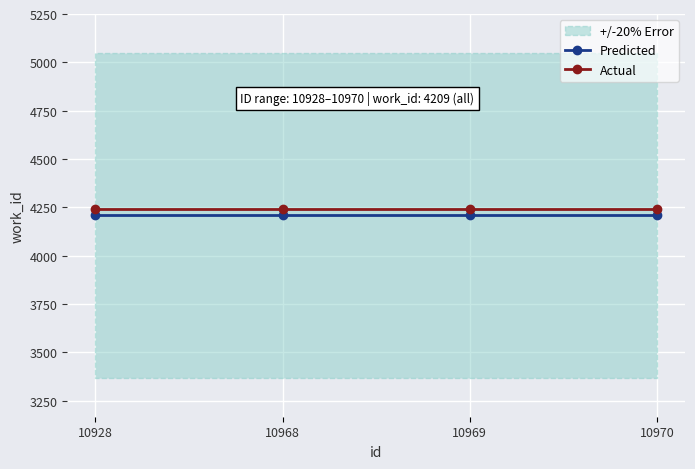

Reading right to left, extract all data points from this chart.

Predicted: 4209	4209	4209	4209
Actual: 4239	4239	4239	4239